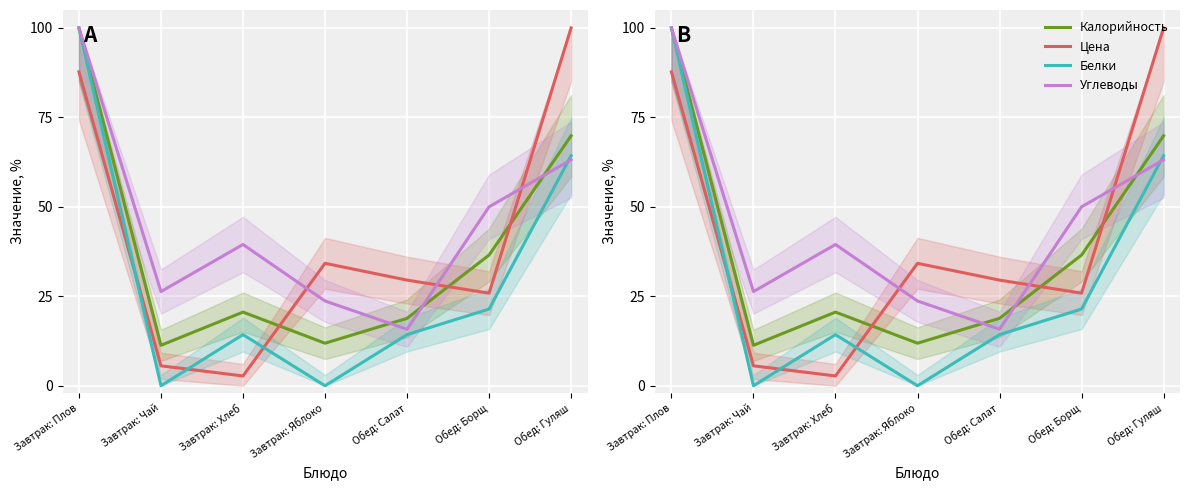

What is the label of the 3rd point from the right?

Обед: Салат